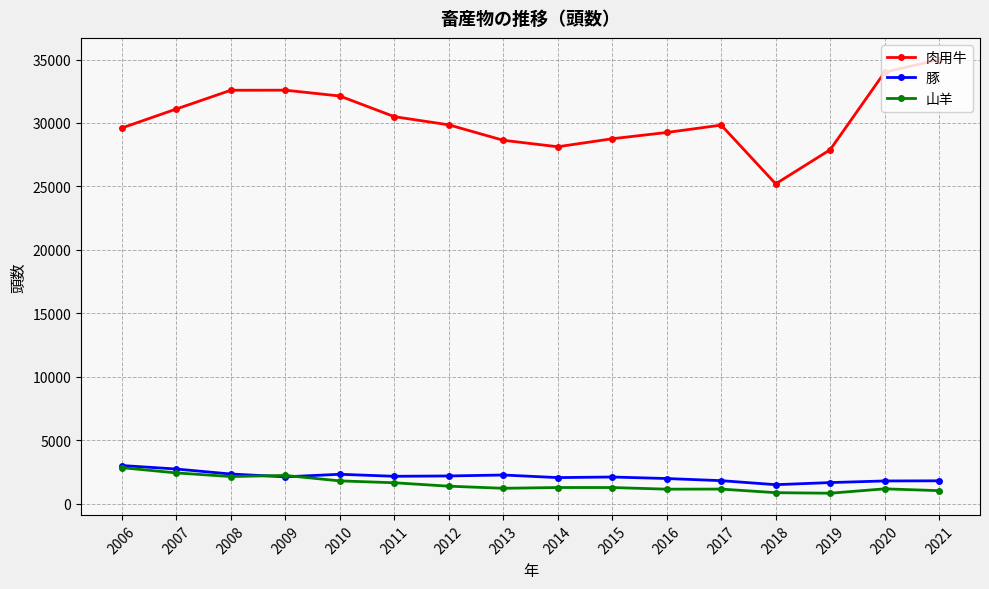

Which category has the highest value across all series?

2021